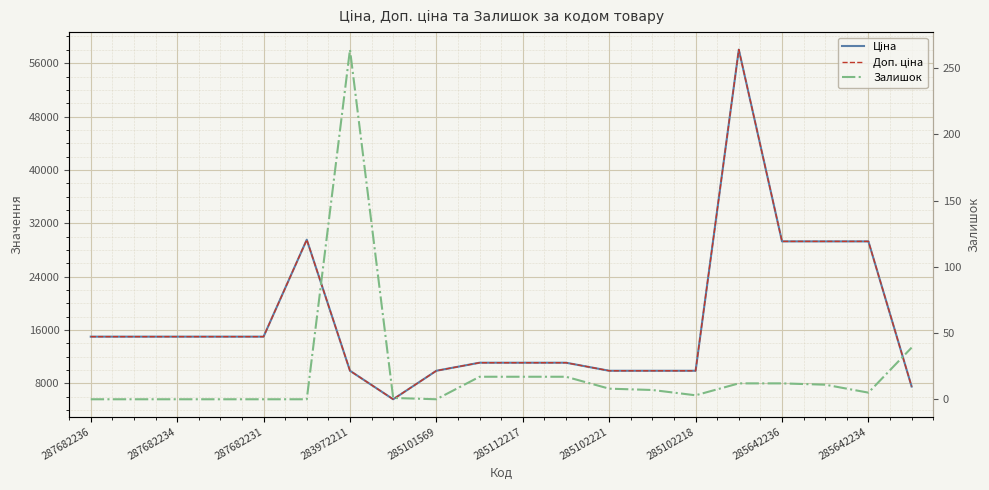

True or false: Доп. ціна has more than 1 interior local peaks.

True